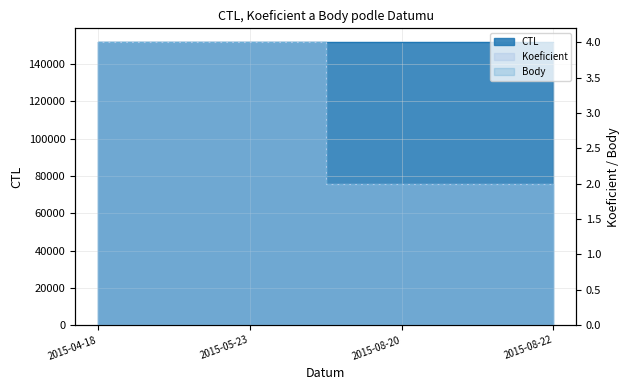

True or false: CTL has a value of 212121 at 2015-05-23.

False